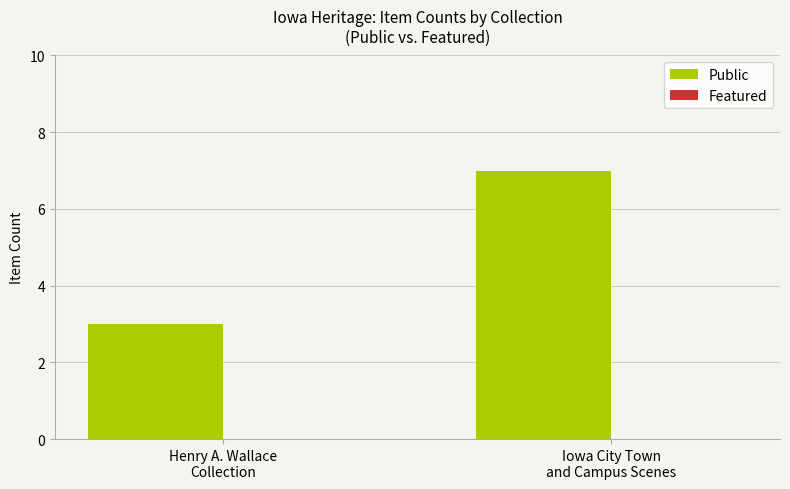

What is the sum of all values?

10